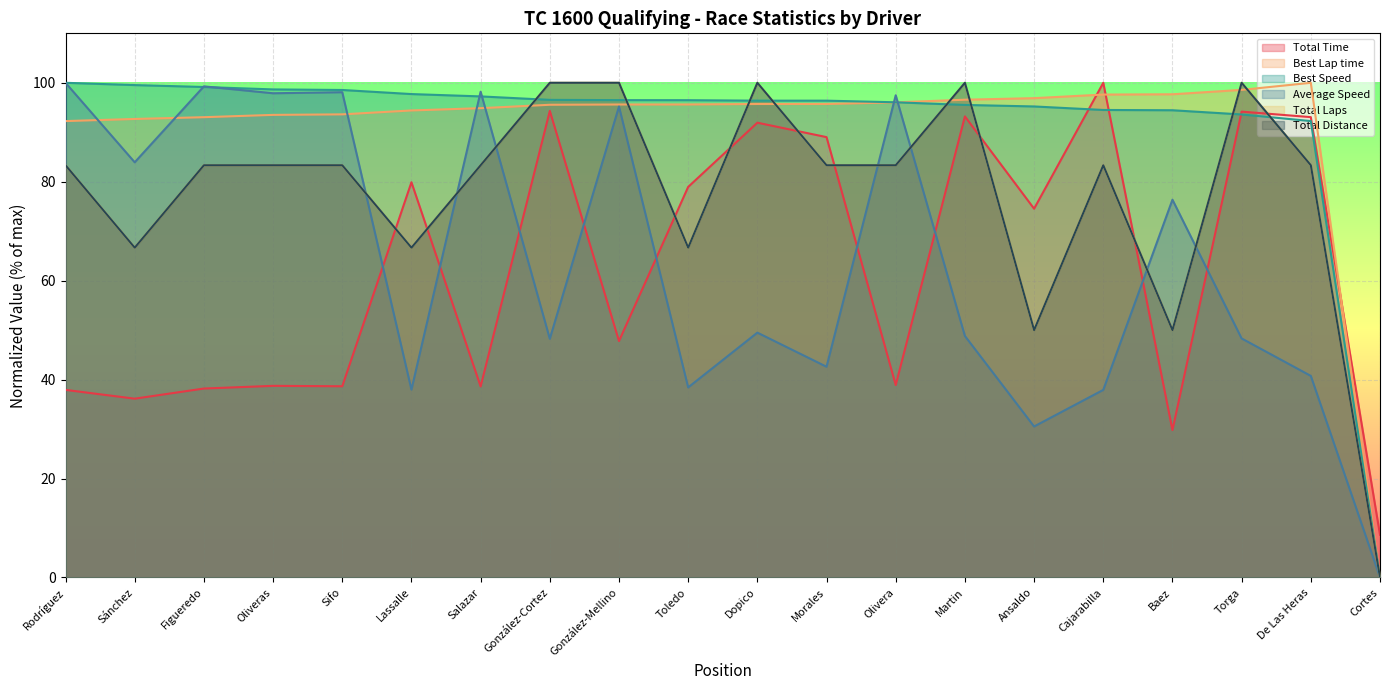

What is the difference between the second highest and second lowest values in the Total Laps series?

50.0